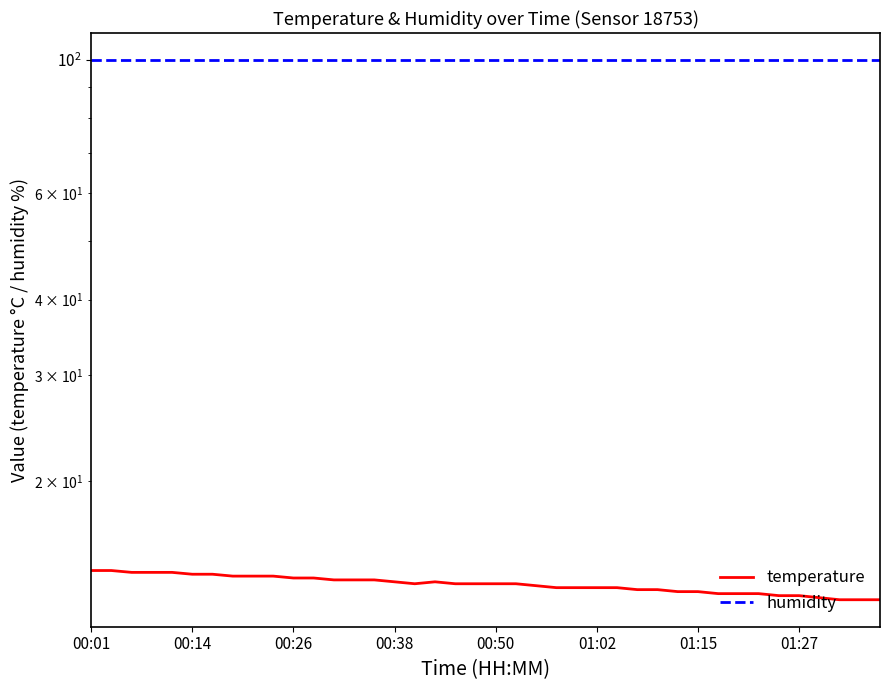

What is the difference between the second highest and second lowest values in the temperature series?

1.5